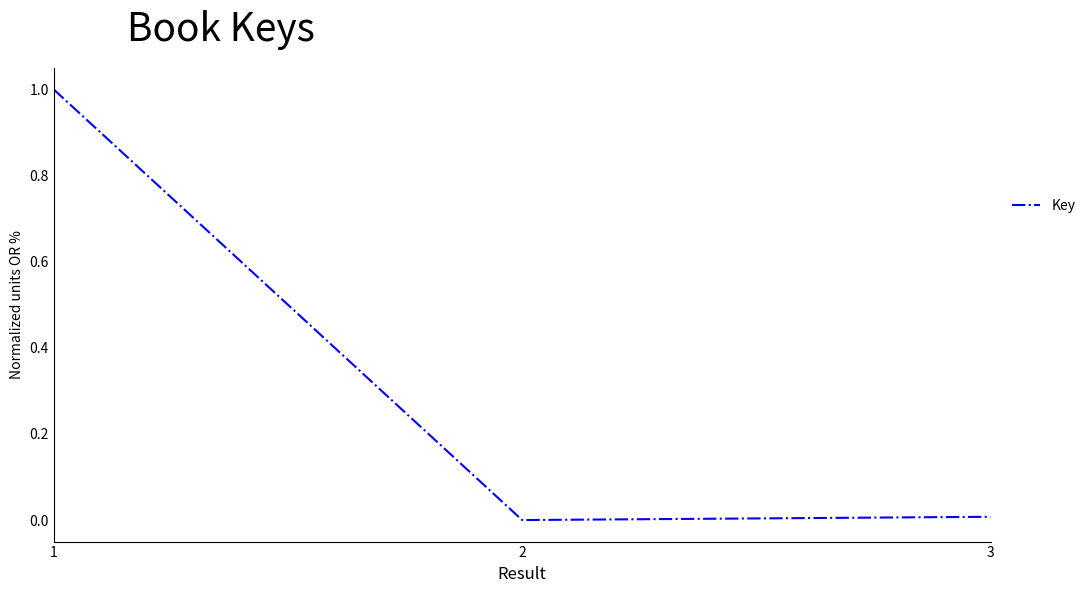

The chart shows a value of 0.0 at 3. True or false?

True